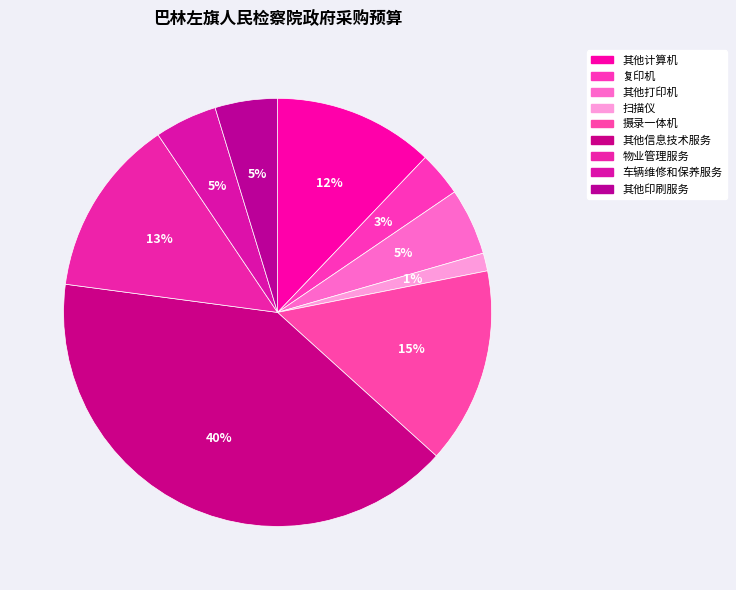

Is it true that 其他计算机 is 12% of the pie?

True